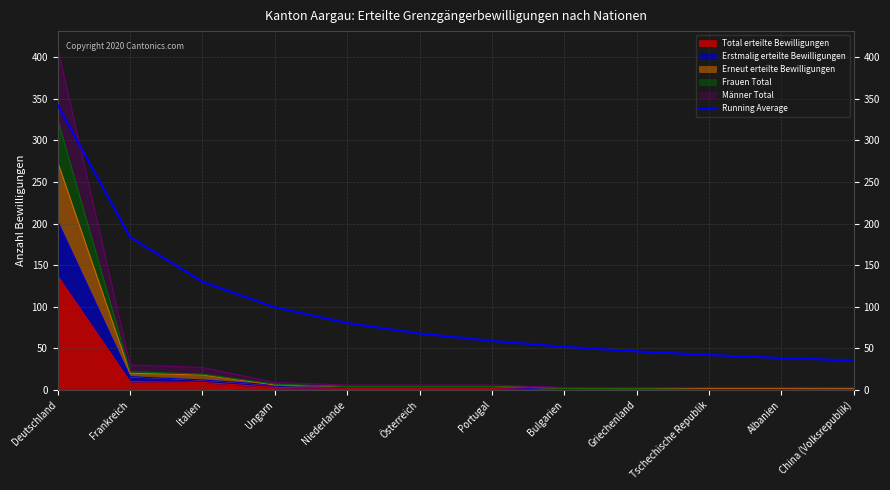

How many lines are shown in the chart?

1